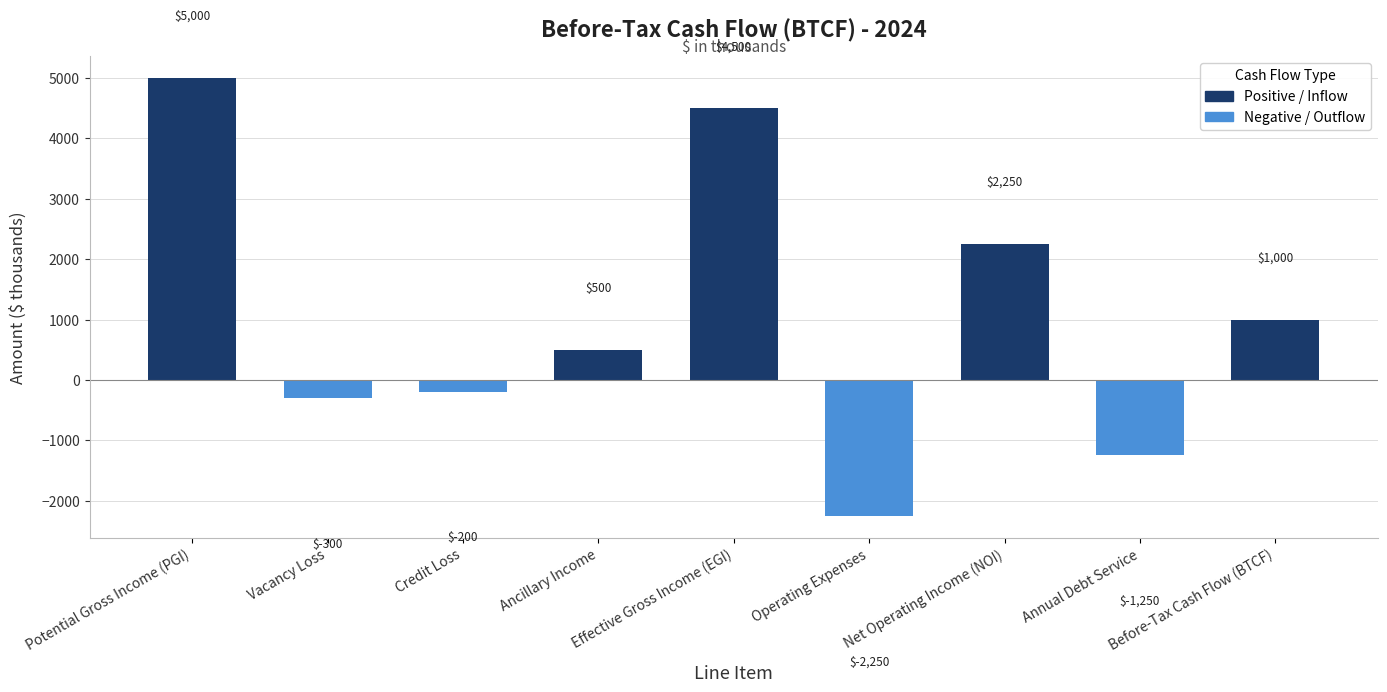

What position from the right is Credit Loss?

7